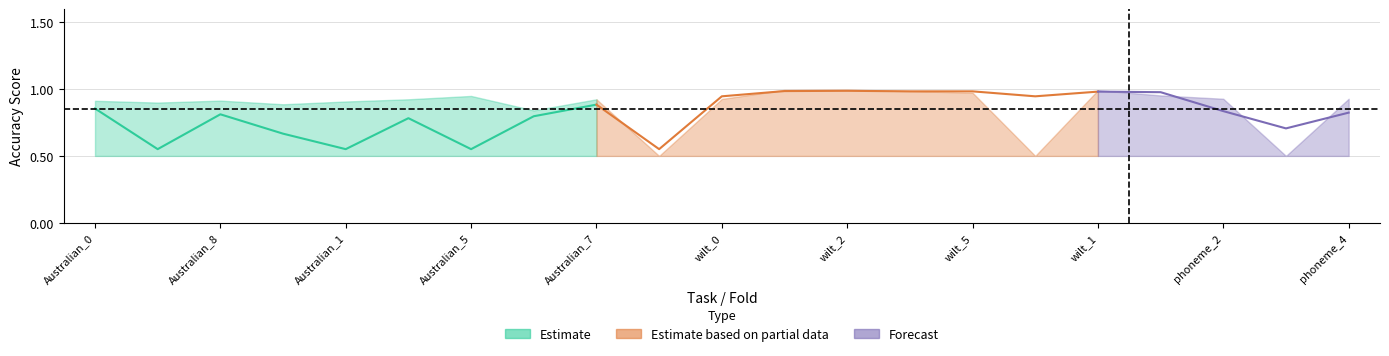

True or false: acc_lower and acc_upper intersect in this chart.

False